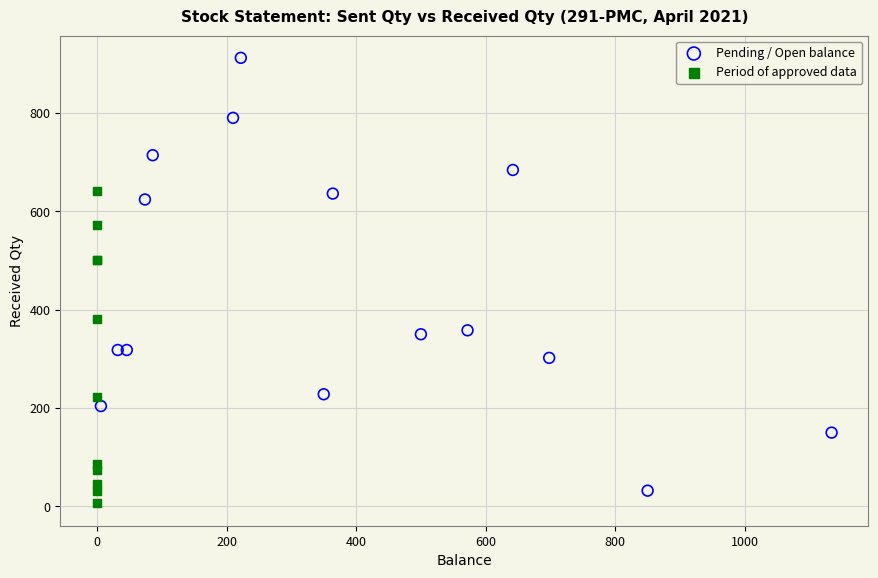

Which series contains the highest Y value?

Pending / Open balance